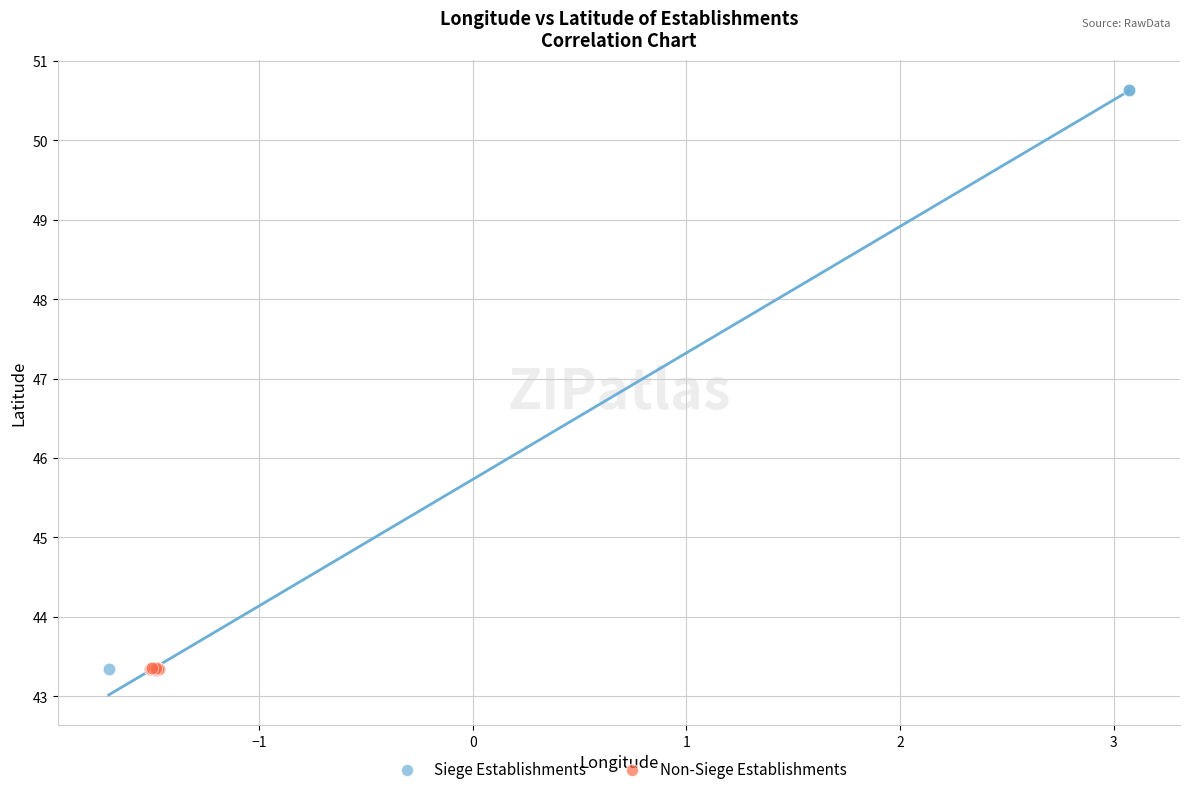

What are all the series names shown in the legend?

Siege Establishments, Non-Siege Establishments